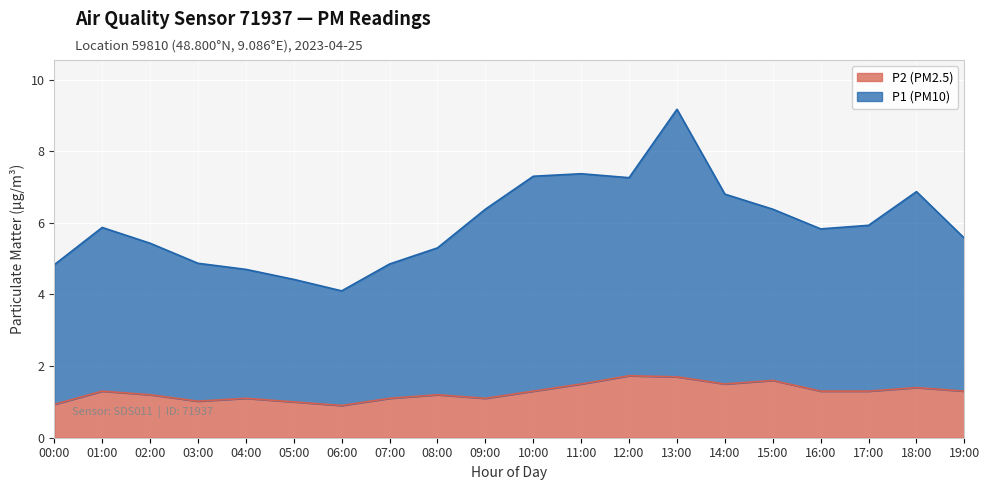

How many data points in P2 are above 1?

17